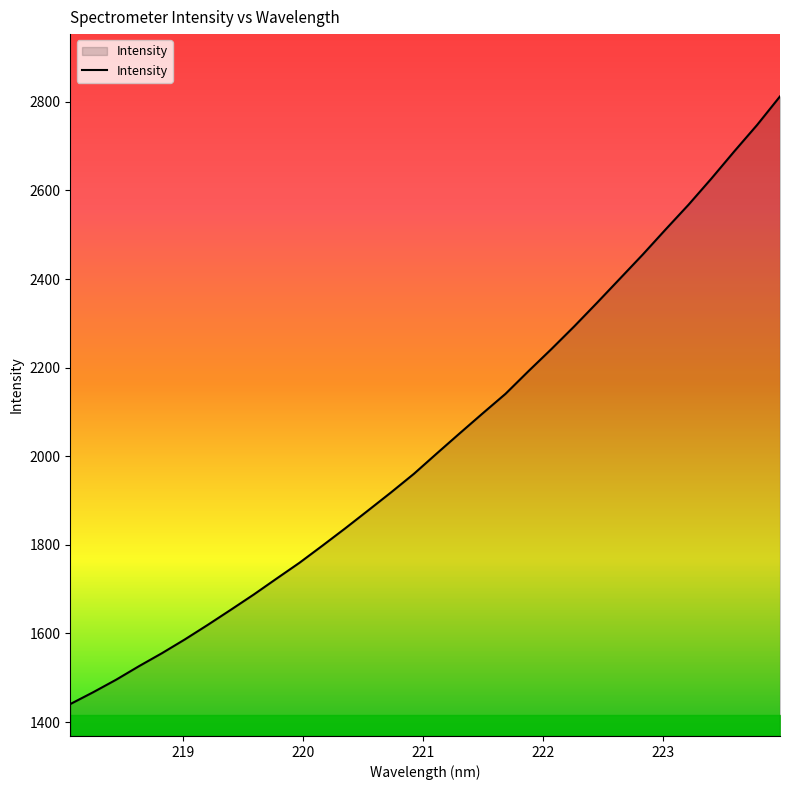

What is the difference between the maximum and minimum values?

1371.8